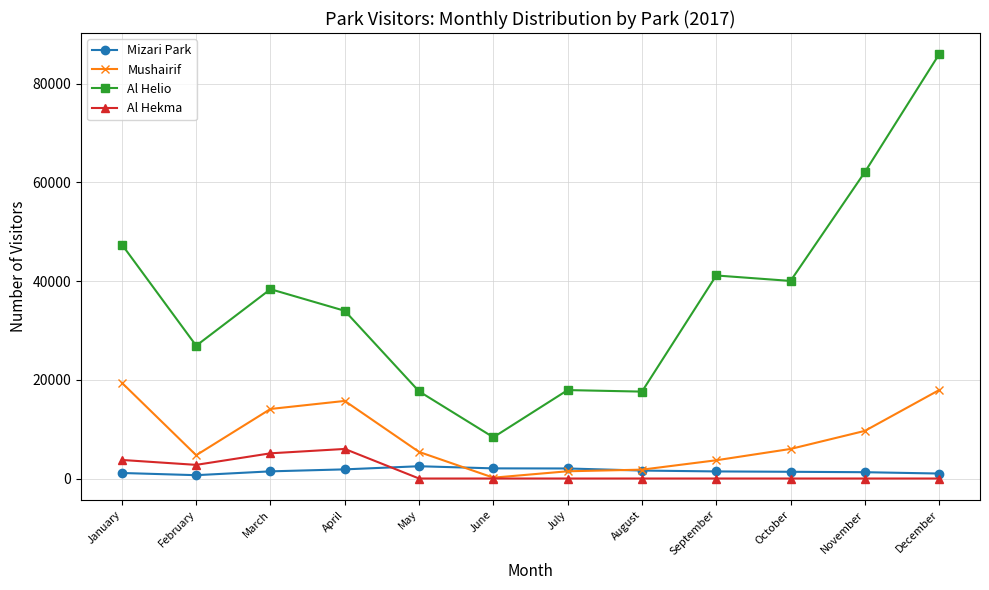

What is the difference between the second highest and second lowest values in the Al Helio series?

44458